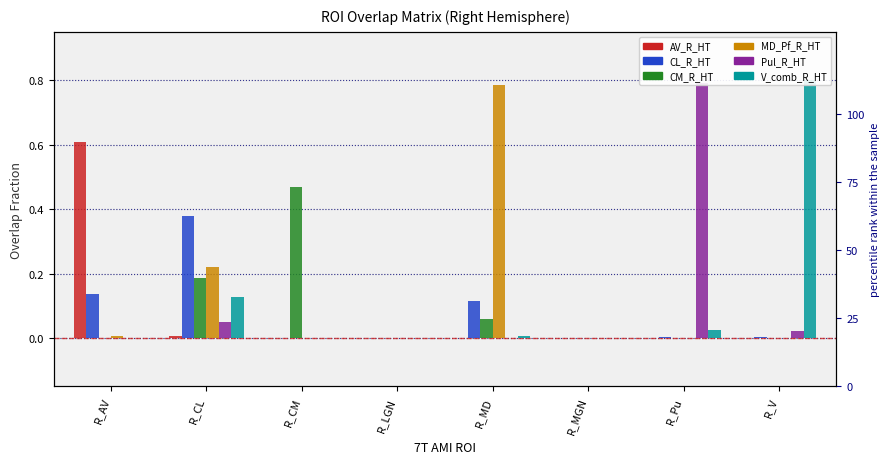

How many distinct data groups are displayed?

6